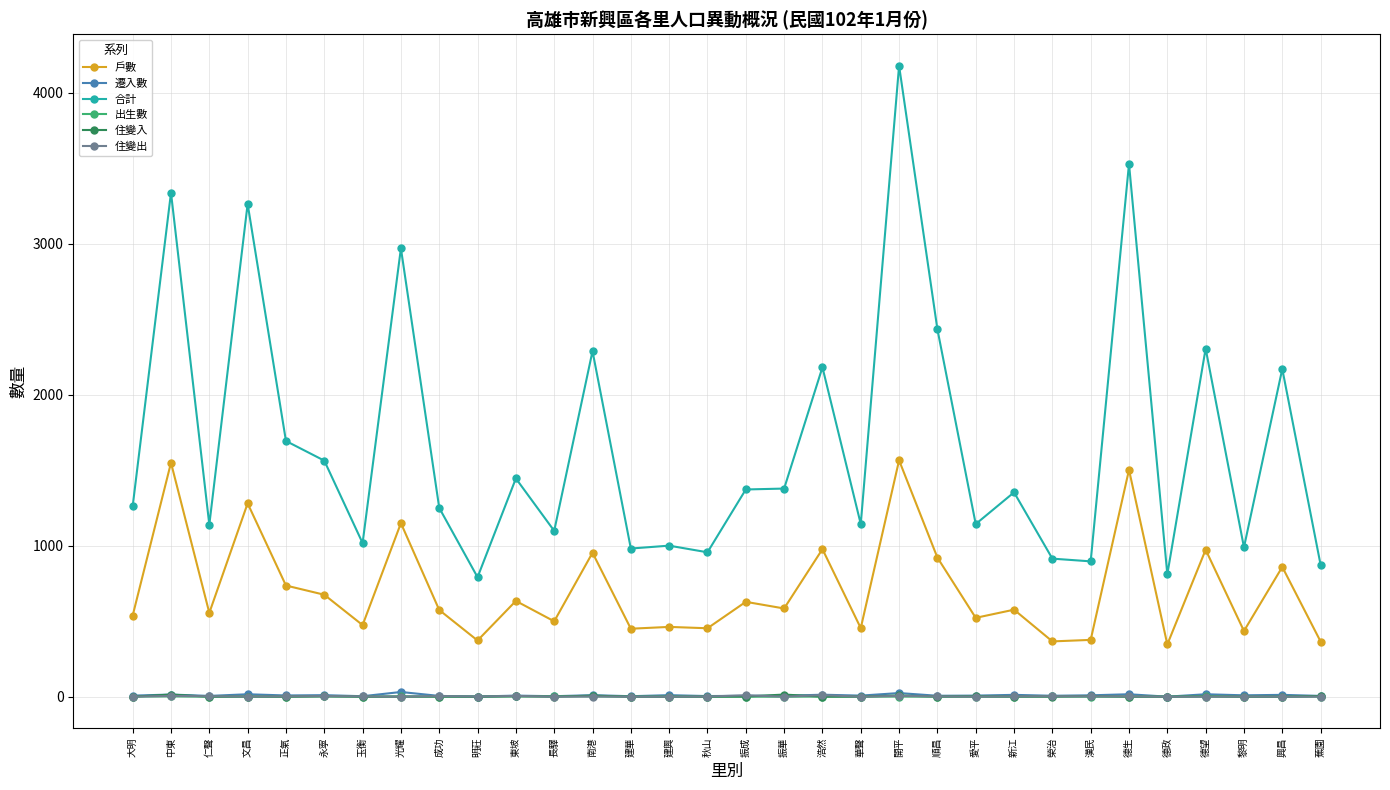

Which series has the largest range (max minus min)?

合計